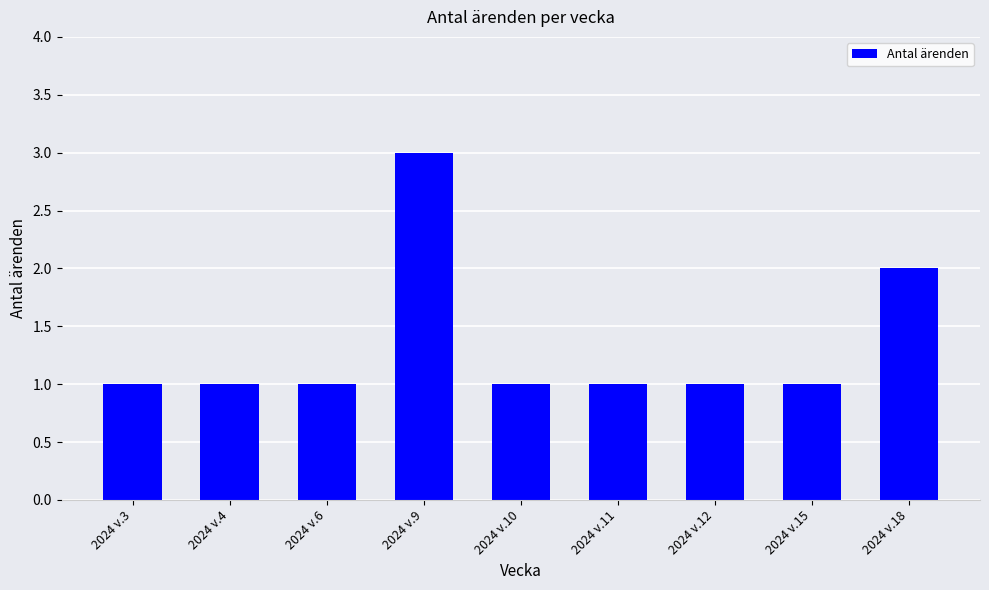

What is the difference between the second highest and minimum values?

1